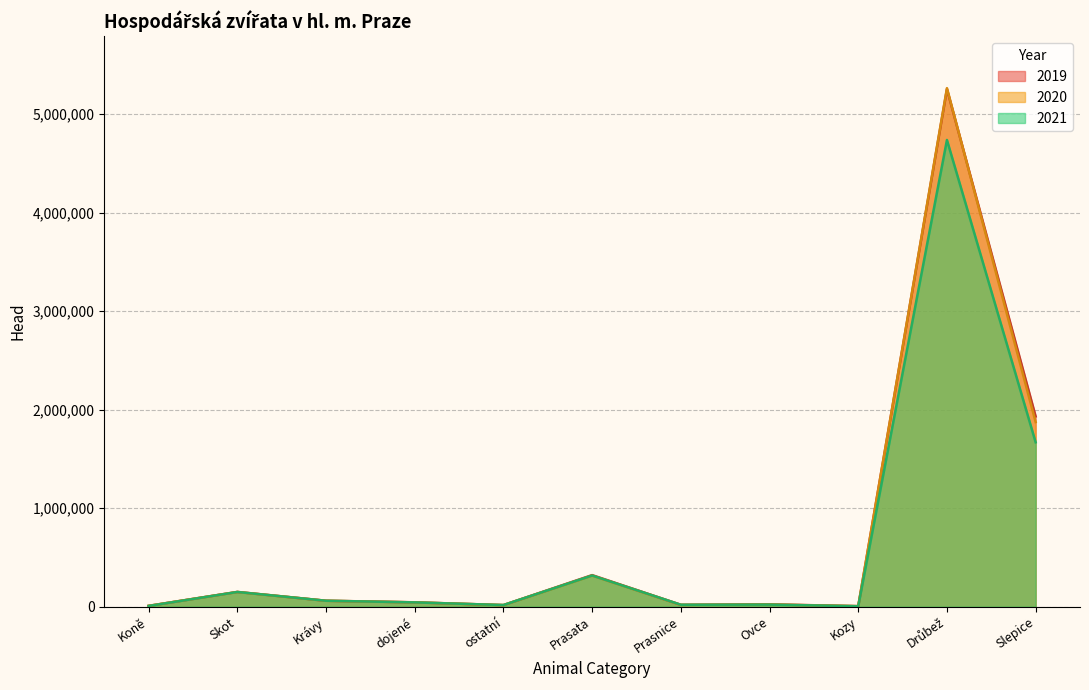

Reading left to right, transcribe all the data shown in this chart.

2019: Koně=8190	Skot=149789	Krávy=60252	dojené=44296	ostatní=15956	Prasata=320428	Prasnice=18735	Ovce=23712	Kozy=5159	Drůbež=5253599	Slepice=1931527
2020: Koně=8668	Skot=148749	Krávy=59912	dojené=43806	ostatní=16106	Prasata=315113	Prasnice=18018	Ovce=22029	Kozy=5365	Drůbež=5263908	Slepice=1874150
2021: Koně=7371	Skot=149000	Krávy=60077	dojené=43423	ostatní=16654	Prasata=316466	Prasnice=19618	Ovce=20994	Kozy=4463	Drůbež=4737824	Slepice=1668729